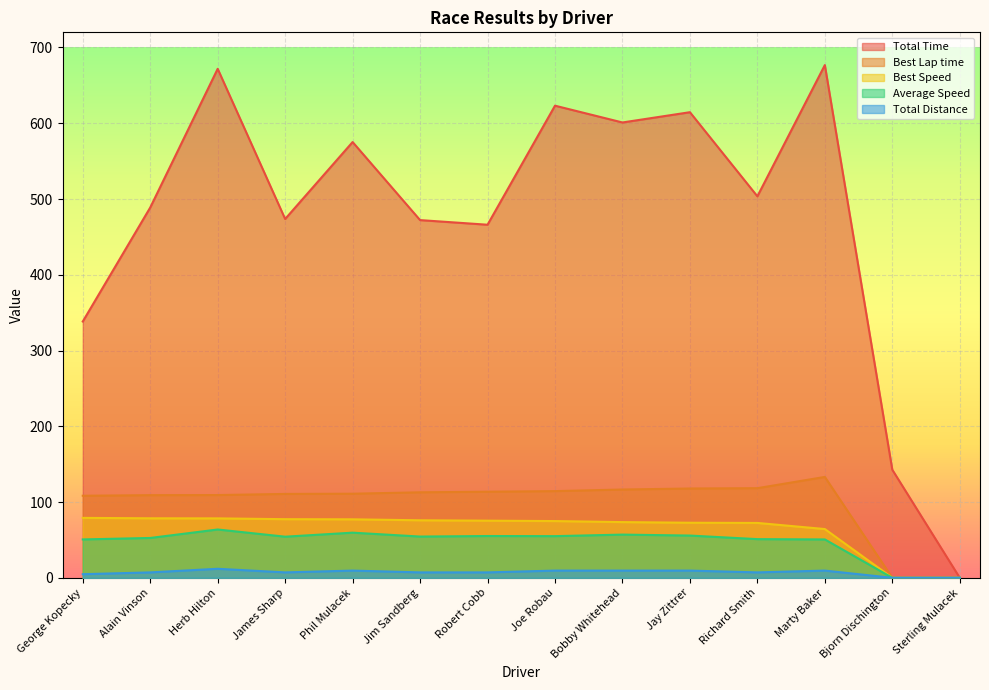

Which has a higher value, James Sharp or Bjorn Dischington?

James Sharp